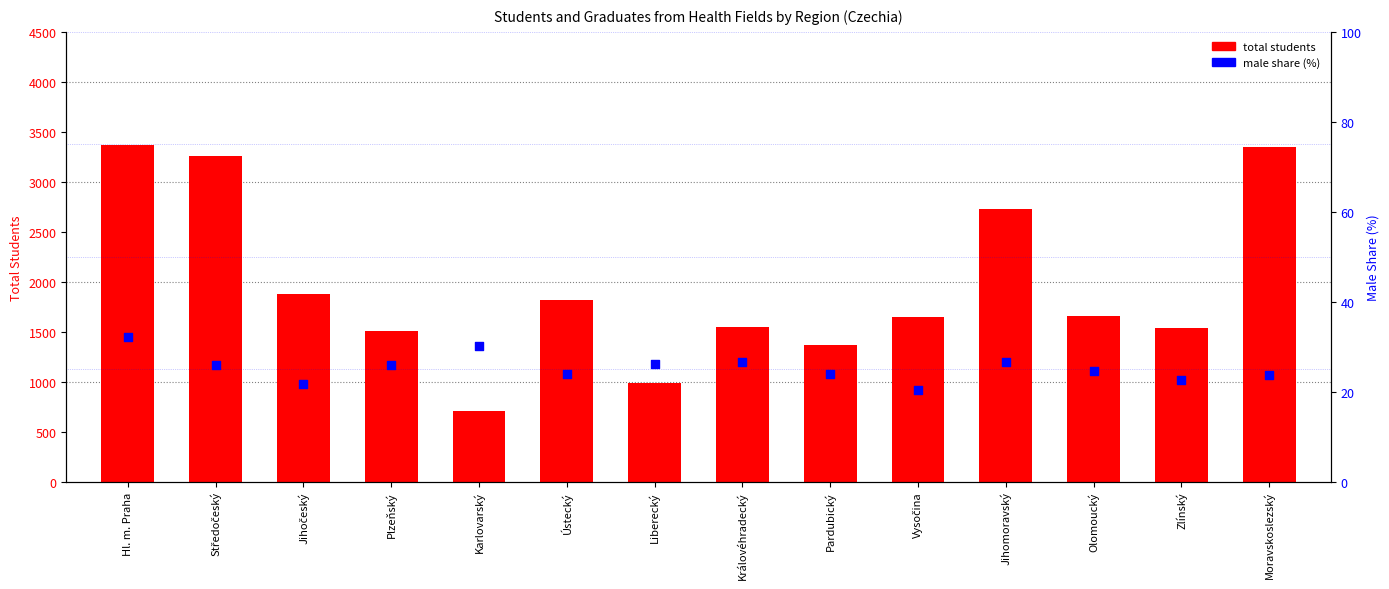

Which series reaches the minimum Y coordinate?

male share (%)